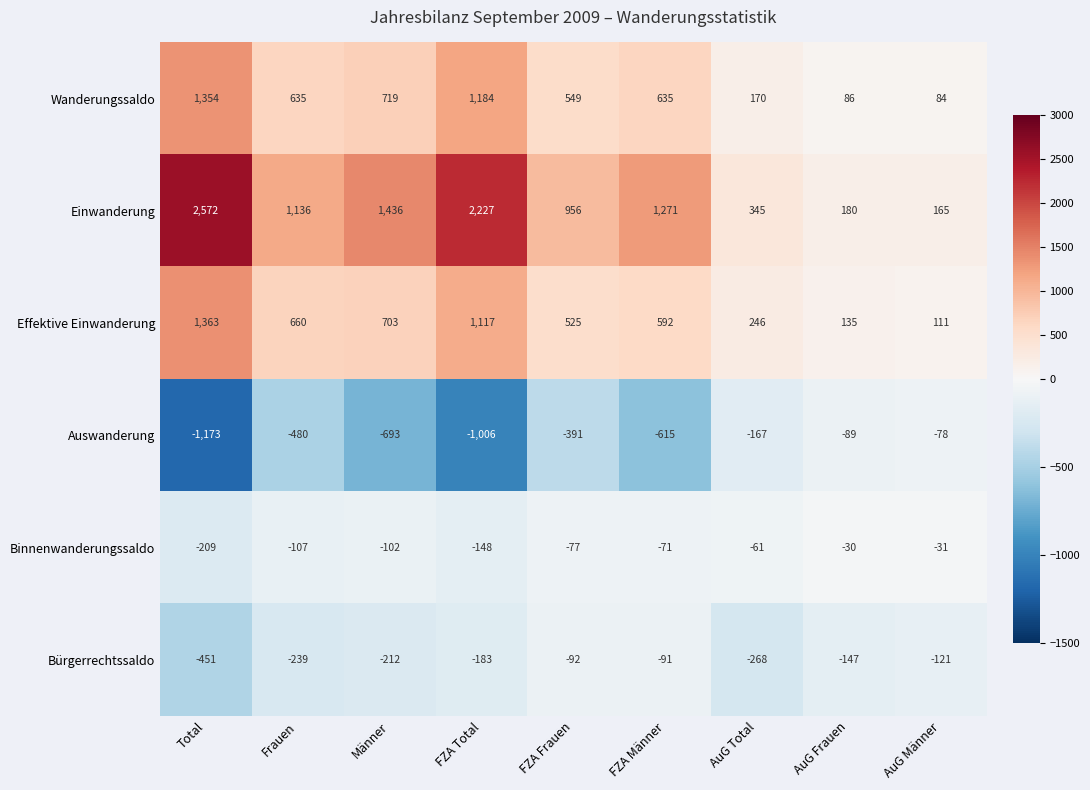

How many series are shown in this chart?

6